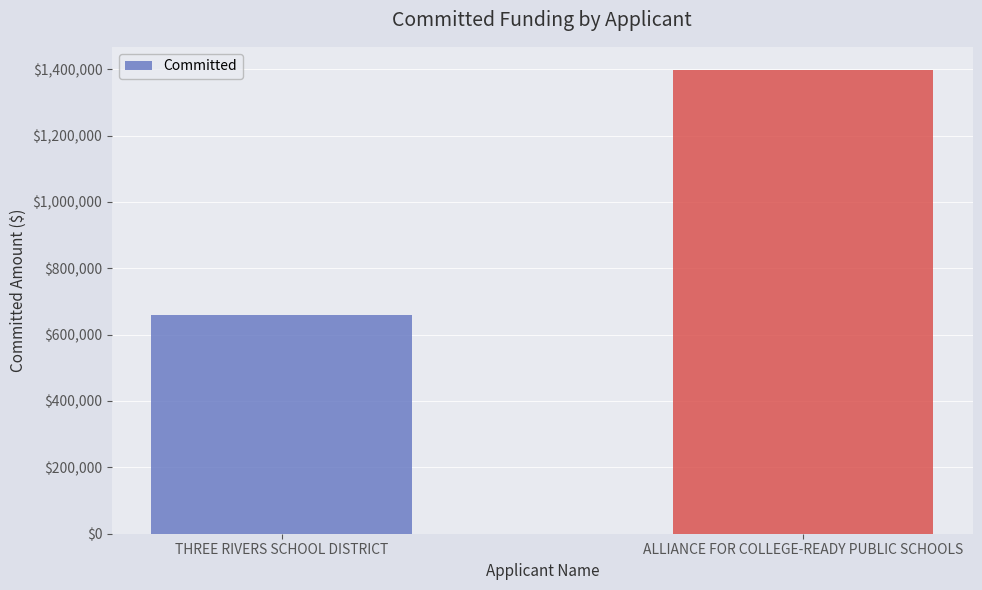

Are the bars grouped side by side (vs. stacked)?

No